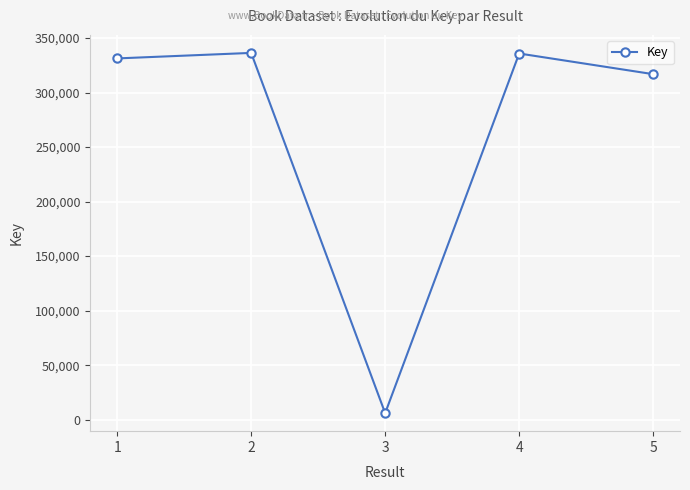

What is the change in value from 4 to 5?

-18955